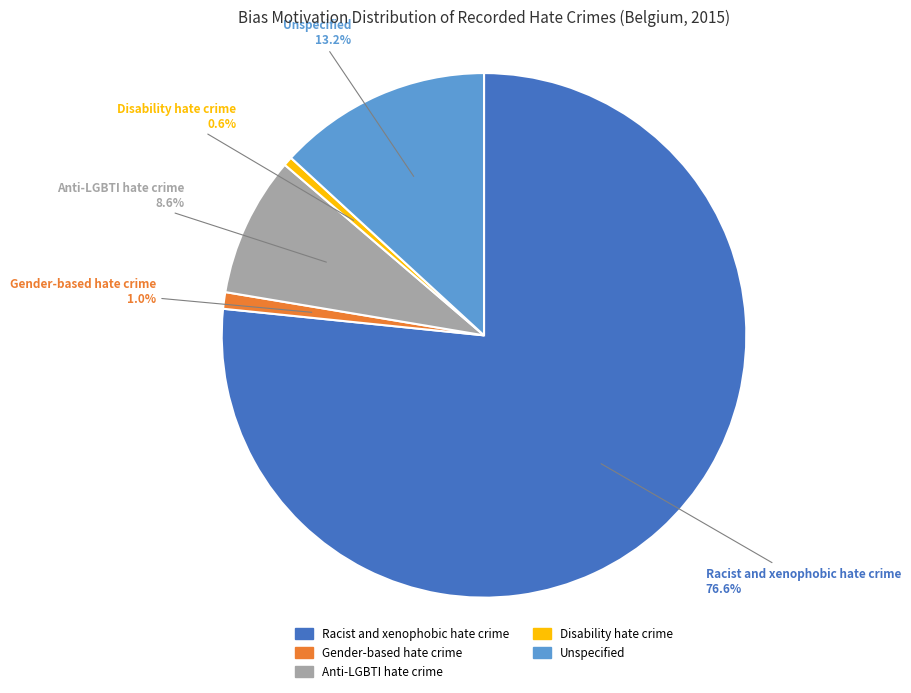

What percentage is the Anti-LGBTI hate crime slice, to the nearest percent?

9%